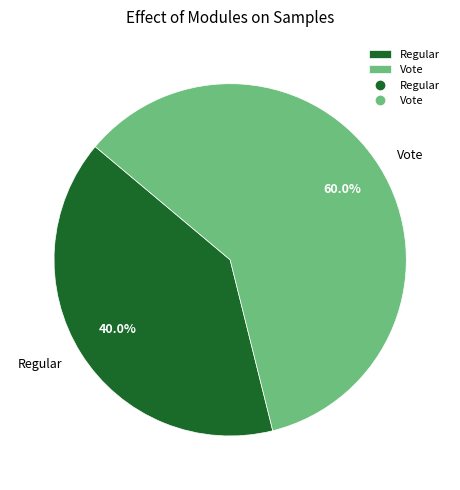

Which category accounts for the majority?

Vote